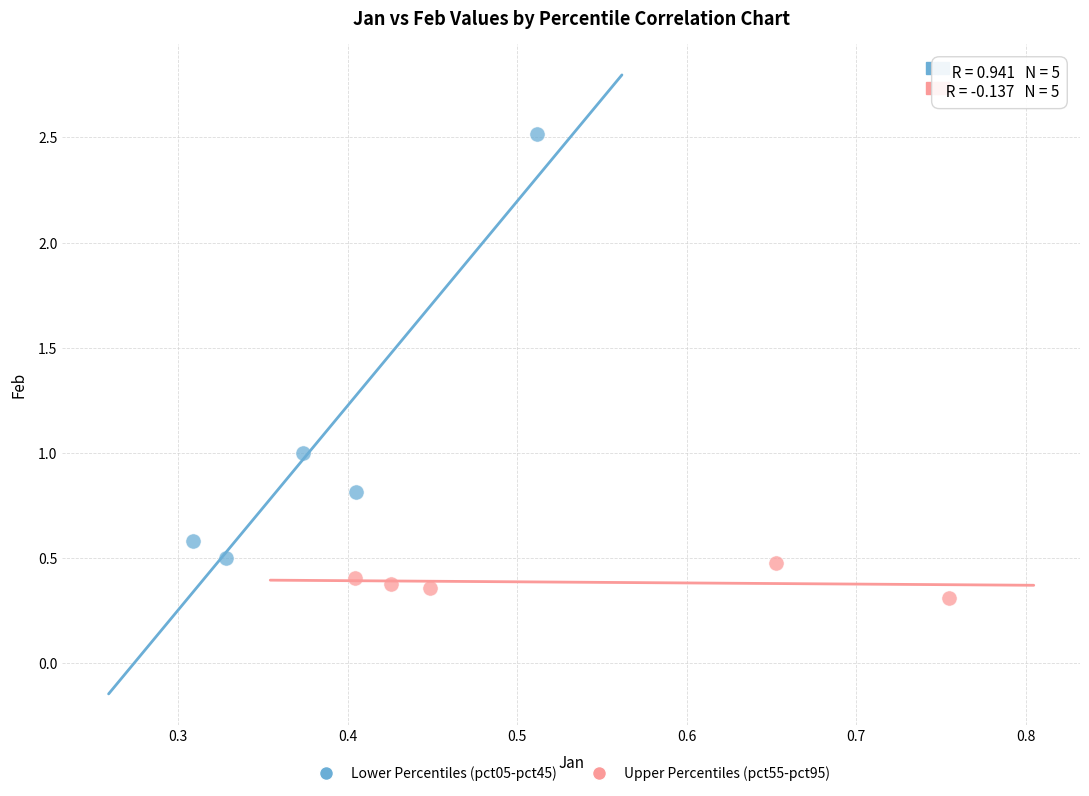

Which series contains the lowest Y value?

Upper Percentiles (pct55-pct95)